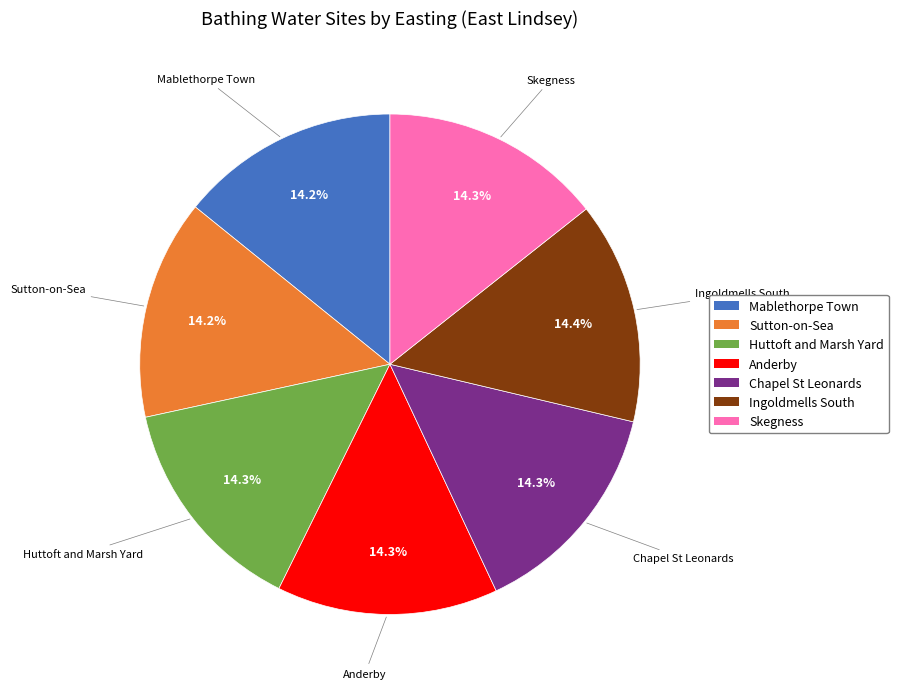

Do Sutton-on-Sea and Huttoft and Marsh Yard together represent more than half of the pie?

No